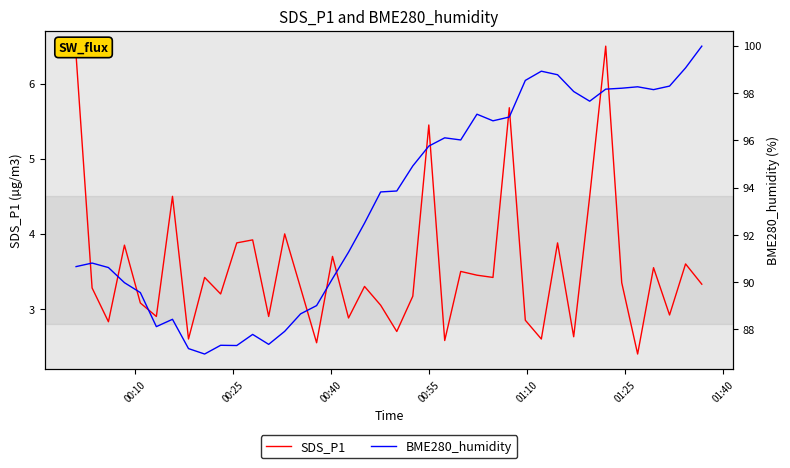

Reading left to right, list all the values displayed in this chart.

SDS_P1: 6.4	3.3	2.8	3.9	3.1	2.9	4.5	2.6	3.4	3.2	3.9	3.9	2.9	4.0	3.3	2.5	3.7	2.9	3.3	3.0	2.7	3.2	5.5	2.6	3.5	3.5	3.4	5.7	2.9	2.6	3.9	2.6	4.5	6.5	3.4	2.4	3.5	2.9	3.6	3.3
BME280_humidity: 90.7	90.8	90.6	90.0	89.6	88.1	88.4	87.2	87.0	87.3	87.3	87.8	87.4	87.9	88.7	89.0	90.2	91.3	92.5	93.8	93.9	94.9	95.8	96.1	96.0	97.1	96.8	97.0	98.5	98.9	98.8	98.1	97.7	98.2	98.2	98.3	98.2	98.3	99.1	100.0